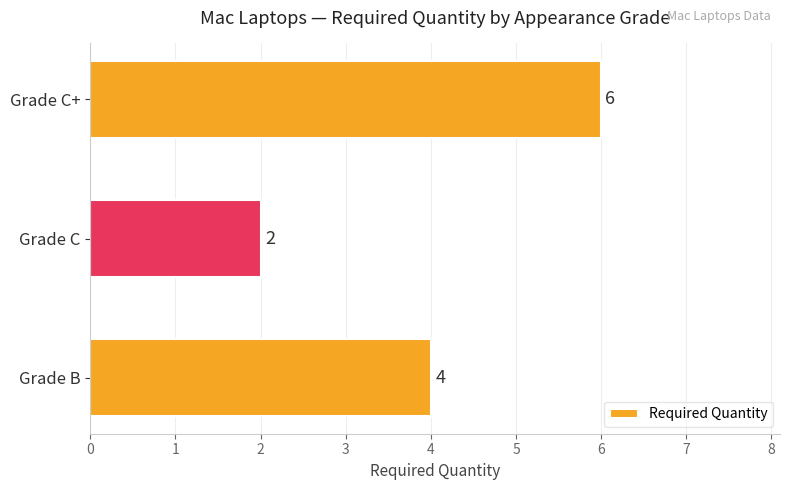

What is the difference between the maximum and second lowest values?

2